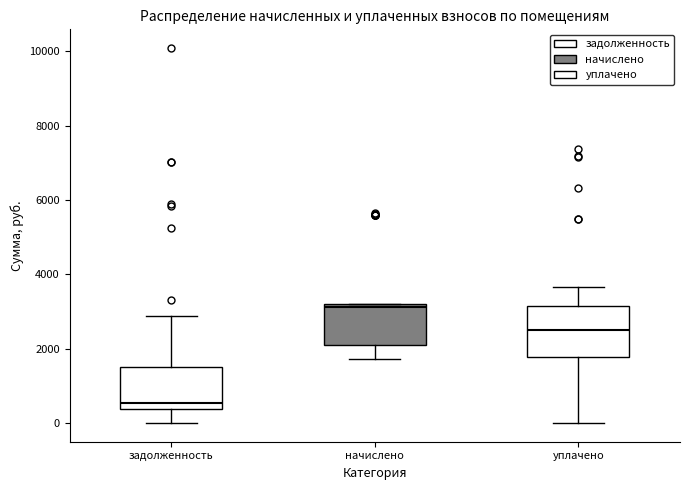

Which box is the tallest, from its lower edge to its upper edge?

уплачено